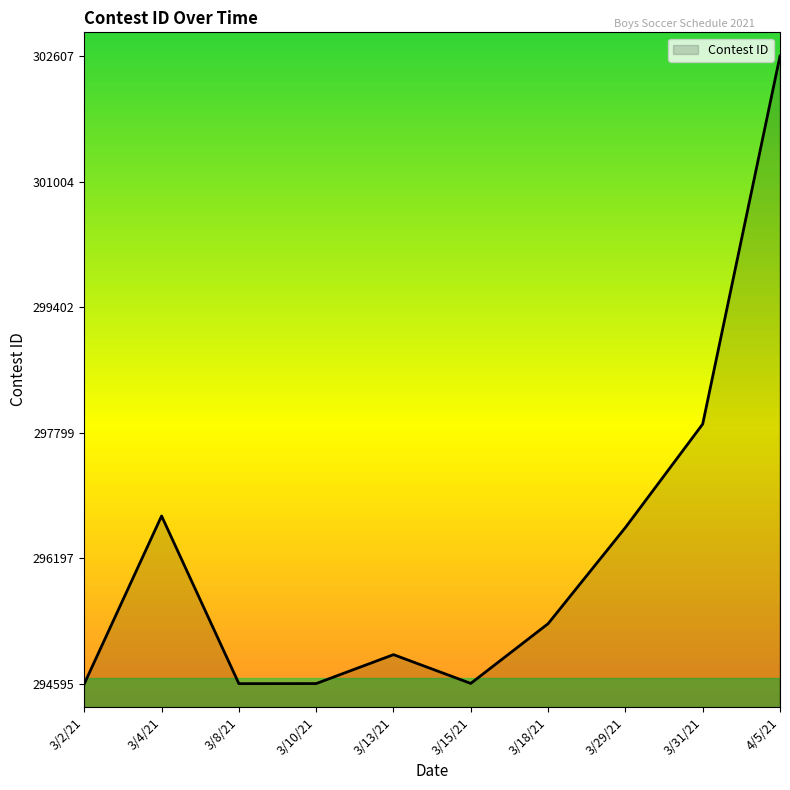

At which label is the value closest to 298601?

3/31/21